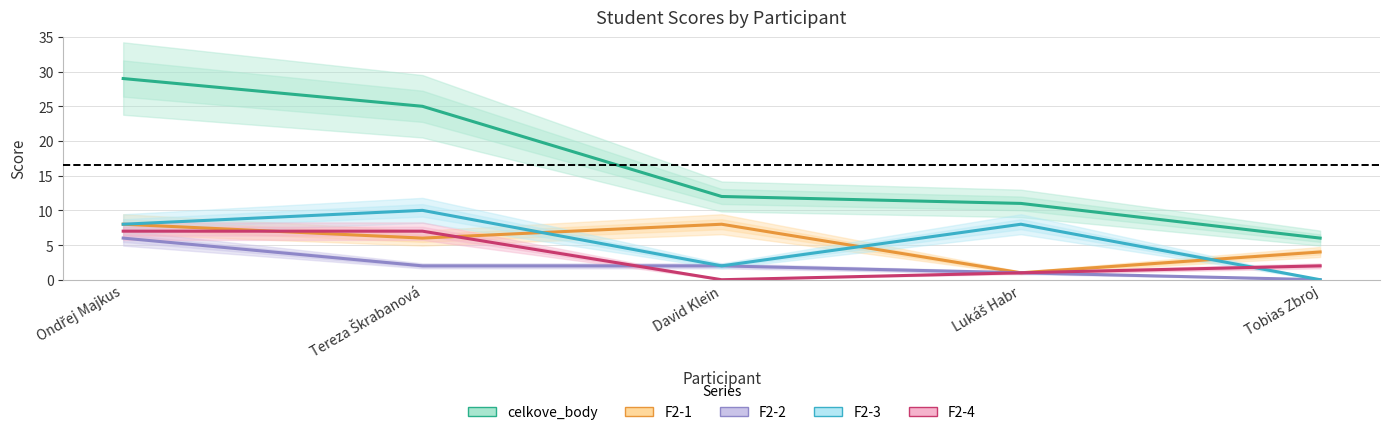

What is the sum of the F2-1 values at Tobias Zbroj and Ondřej Majkus?

12